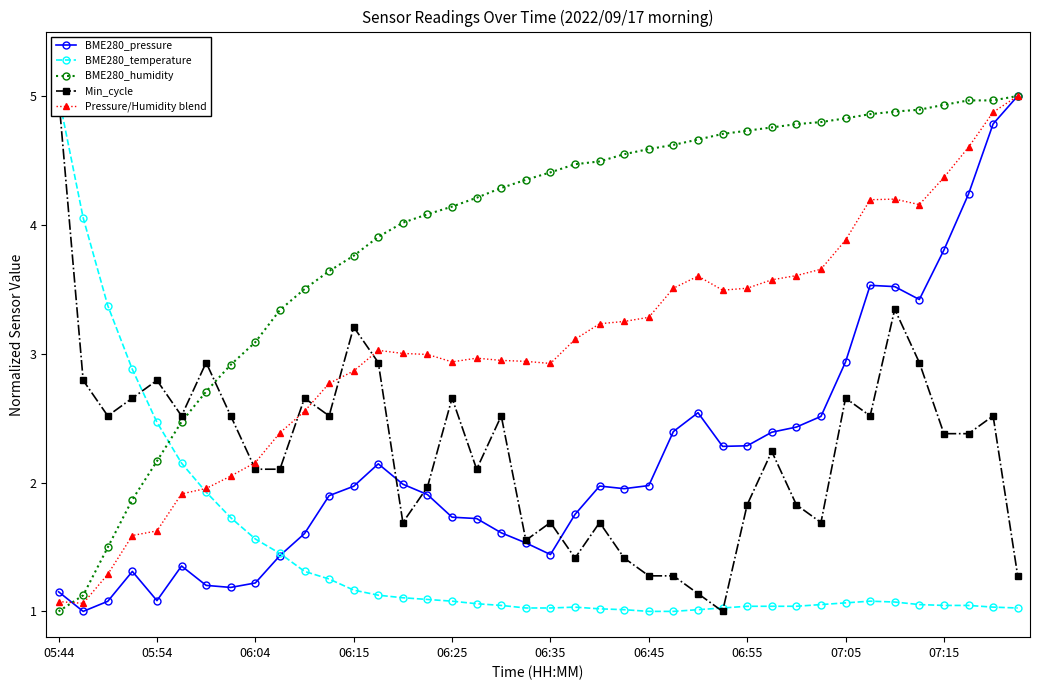

At which label is BME280_pressure closest to 3?

07:05